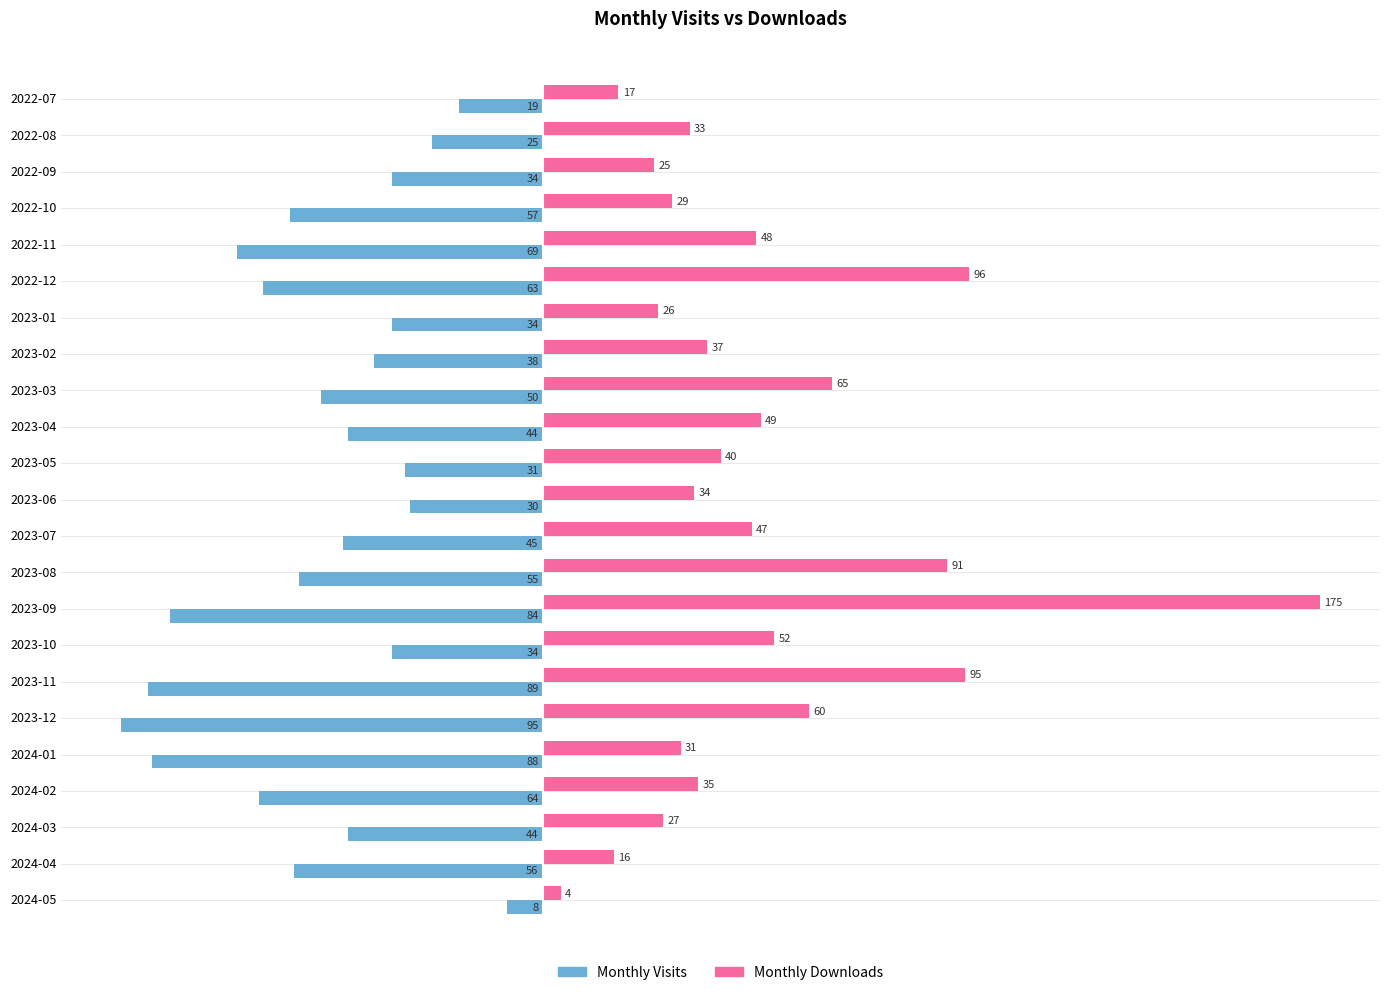

What is the maximum value shown in the chart?

175